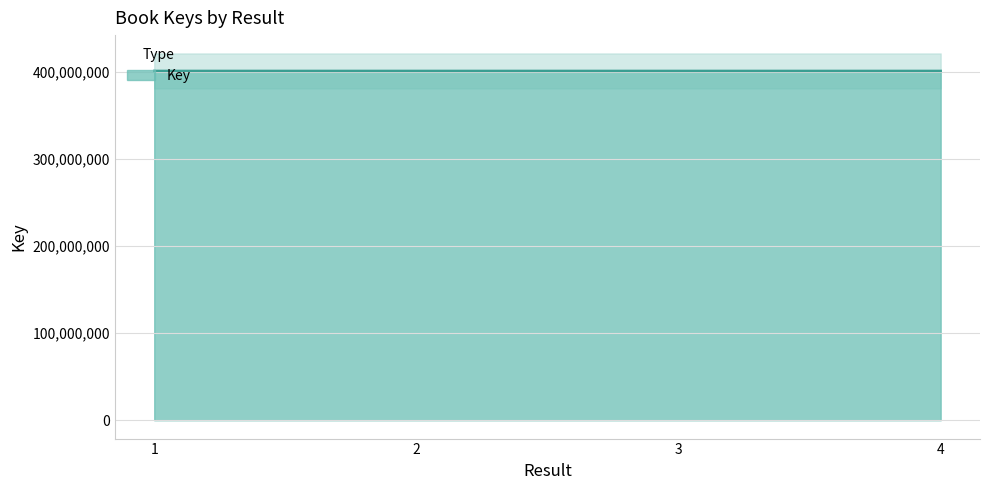

What is the difference between the values at 3 and 4?

575